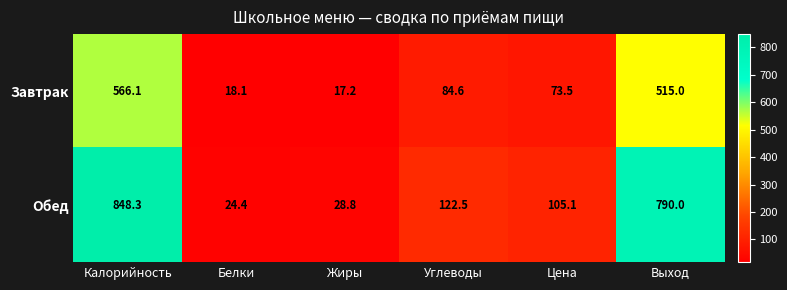

Which series changed the most between Жиры and Углеводы?

Обед